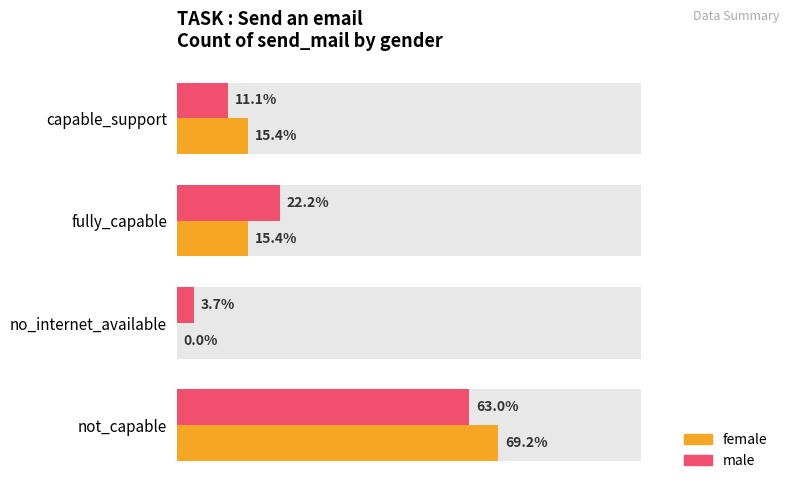

Reading right to left, list all the values displayed in this chart.

female: 69.2	0.0	15.4	15.4
male: 63.0	3.7	22.2	11.1